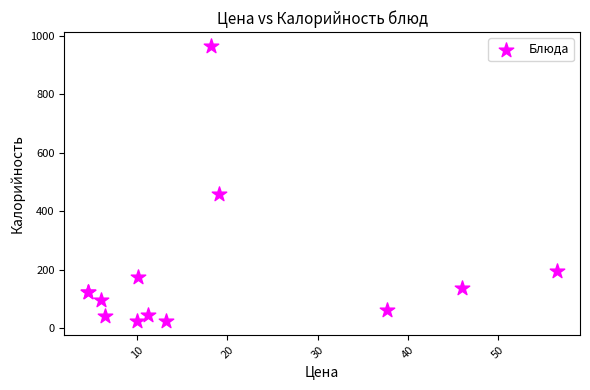

What Y value in the scatter plot is closest to 495?

460